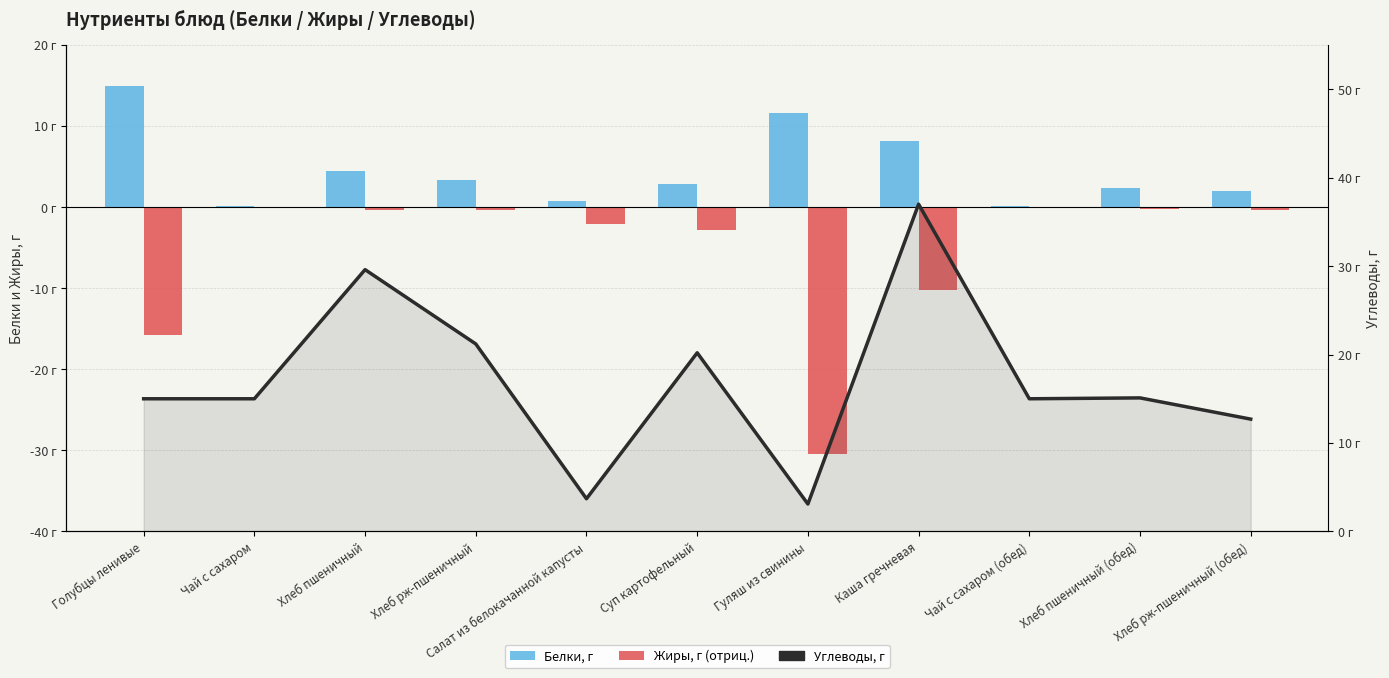

What is the maximum value shown in the chart?

37.0